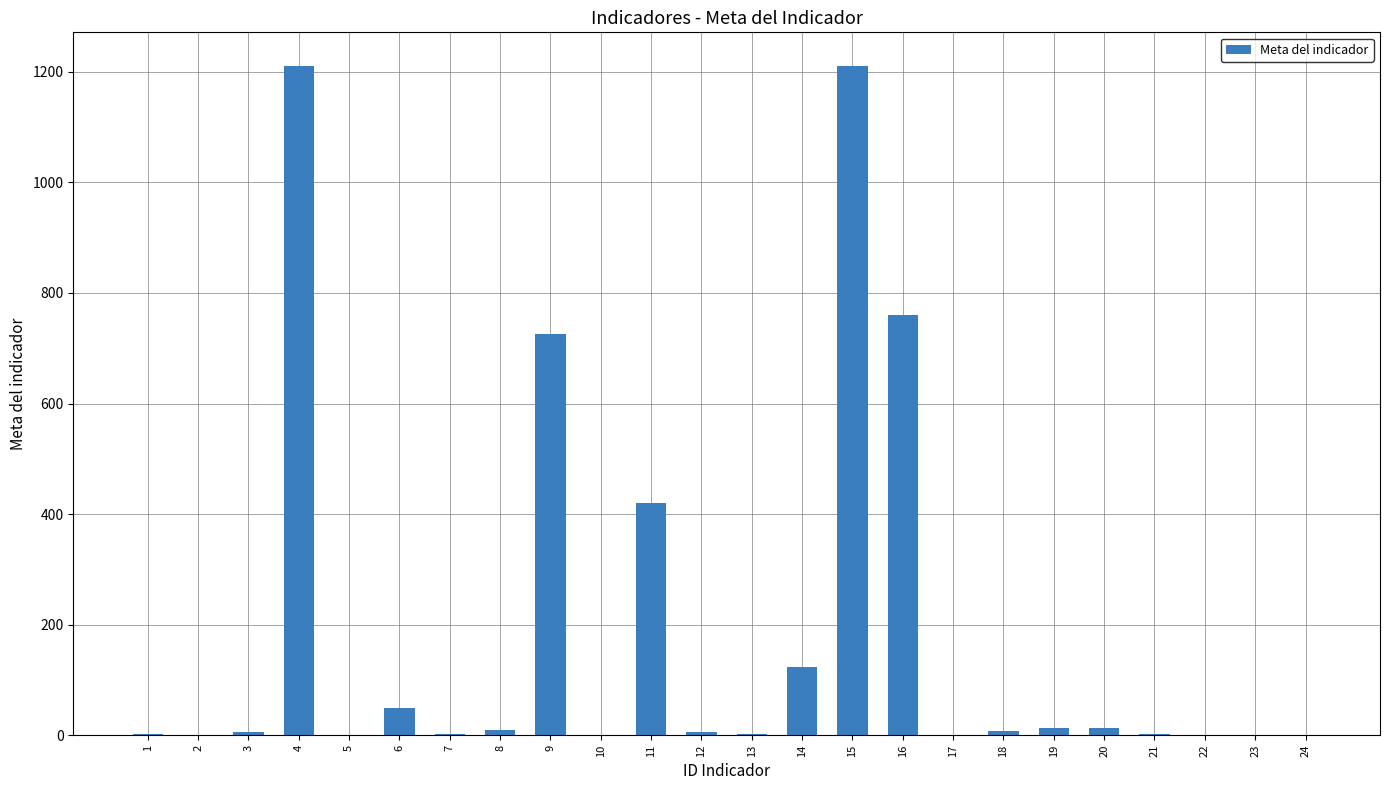

What is the maximum value shown in the chart?

1211